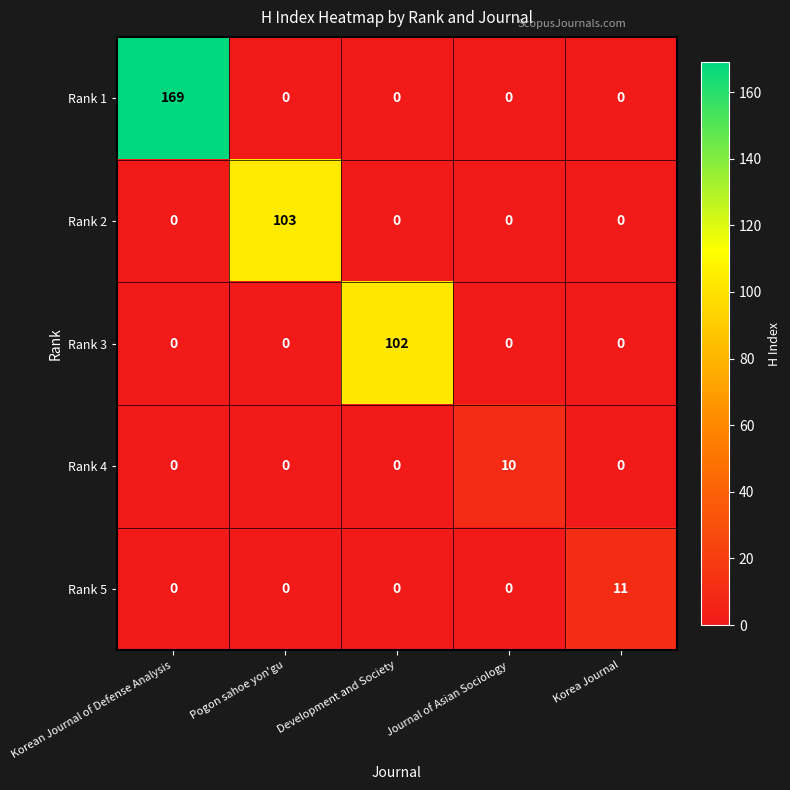

Rank the series by their maximum value, from highest to lowest.

Rank 1, Rank 2, Rank 3, Rank 5, Rank 4